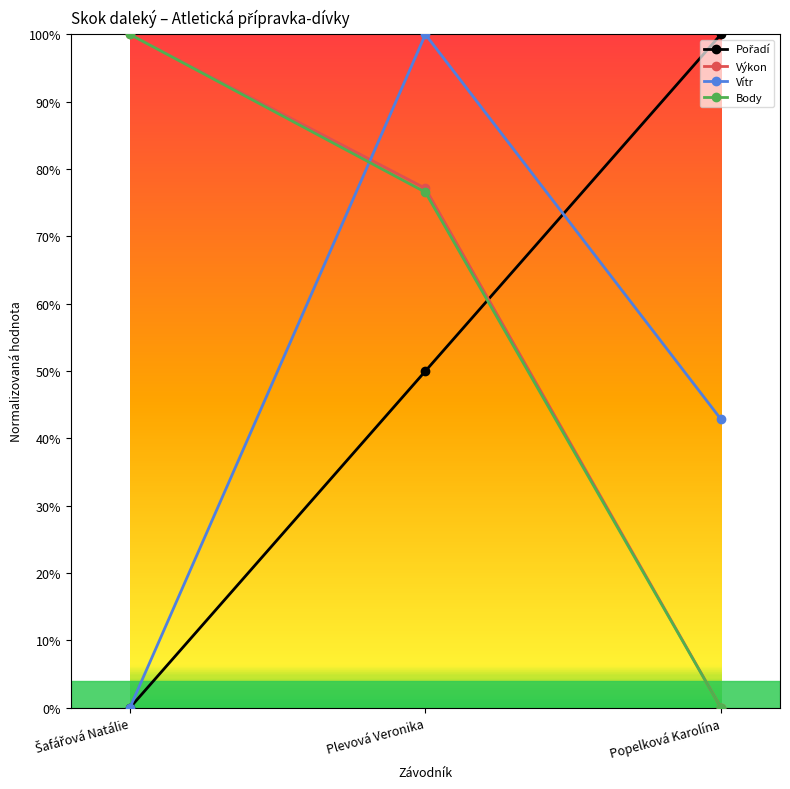

Is this an area chart (filled region under the line)?

No